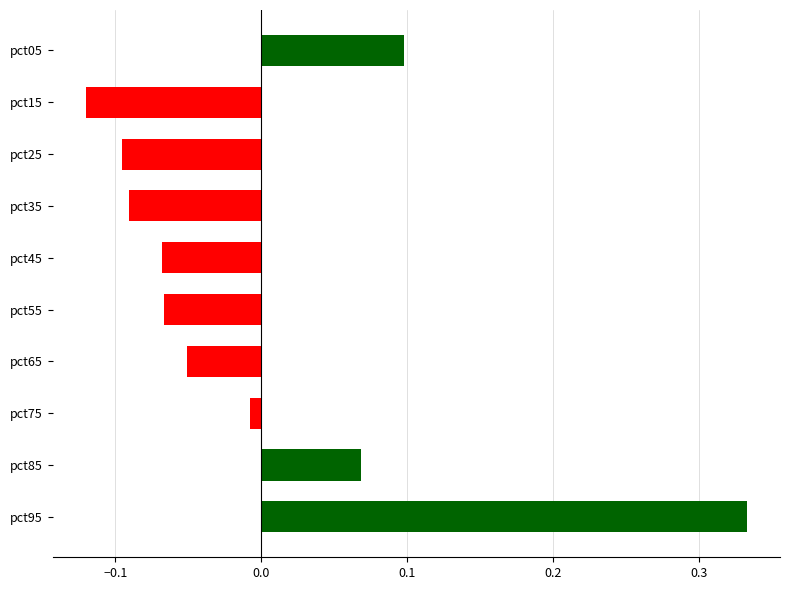

At which category does the chart reach its peak across all series?

pct95